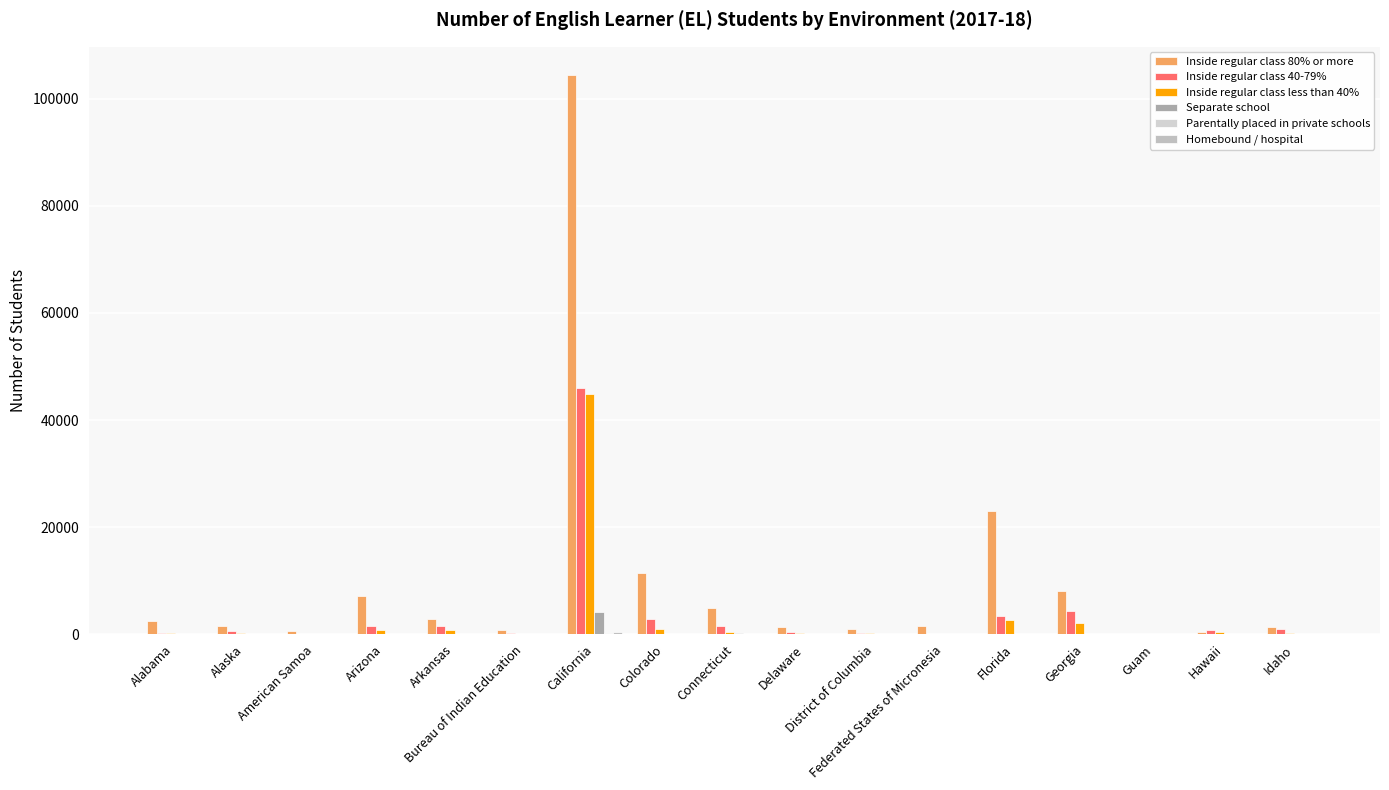

What is the difference between the Separate school values at Connecticut and Idaho?

194